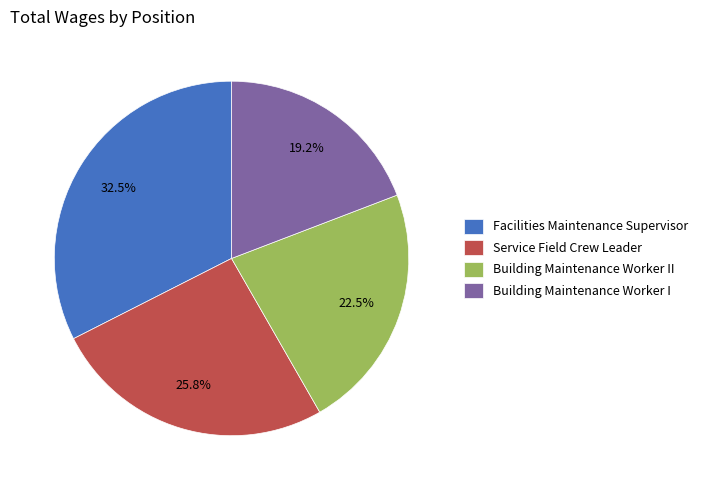

Is Service Field Crew Leader the majority of the pie?

No